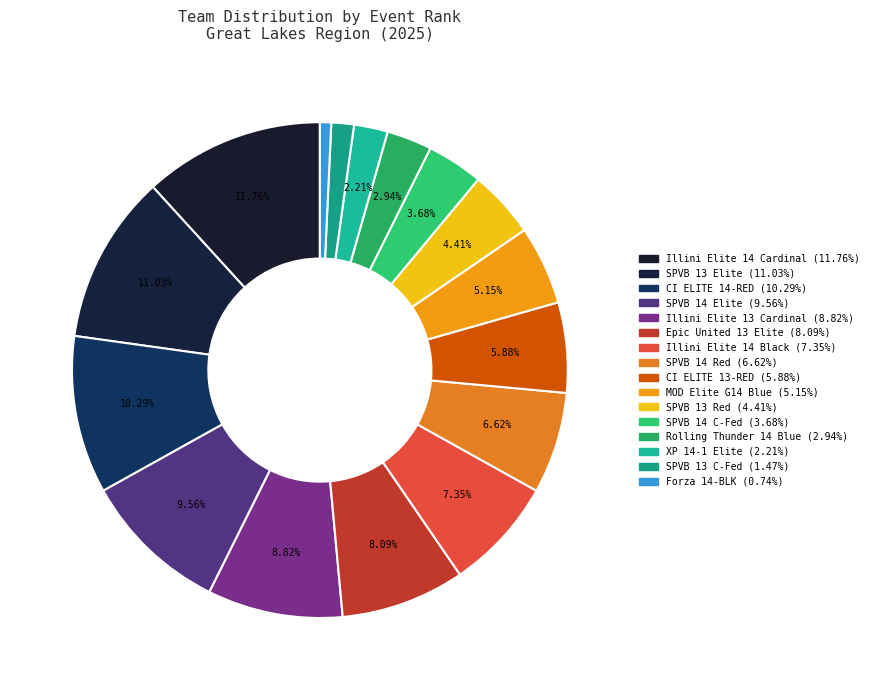

Count the number of slices in the pie.

16